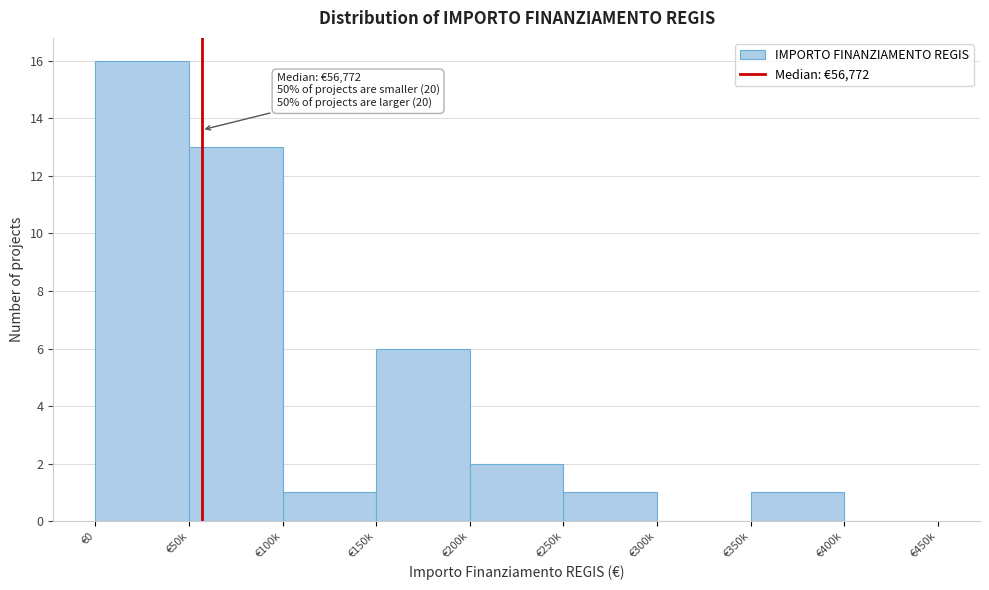

Reading right to left, what are all the values shown in this chart?

€400k=0	€350k=1	€300k=0	€250k=1	€200k=2	€150k=6	€100k=1	€50k=13	€0=16